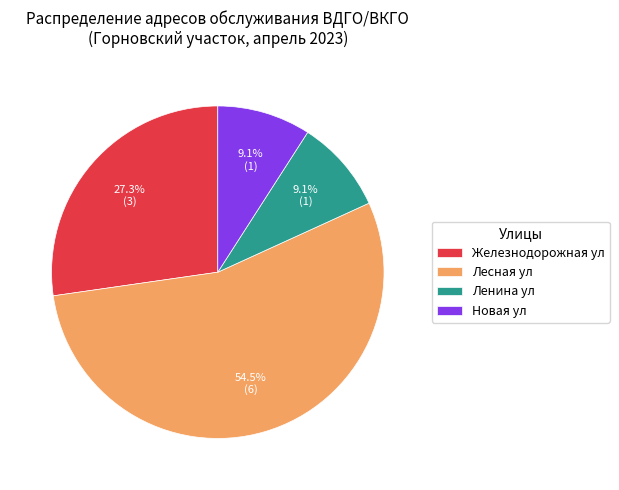

What is the ratio of the value at Железнодорожная ул to the value at Лесная ул?

0.5